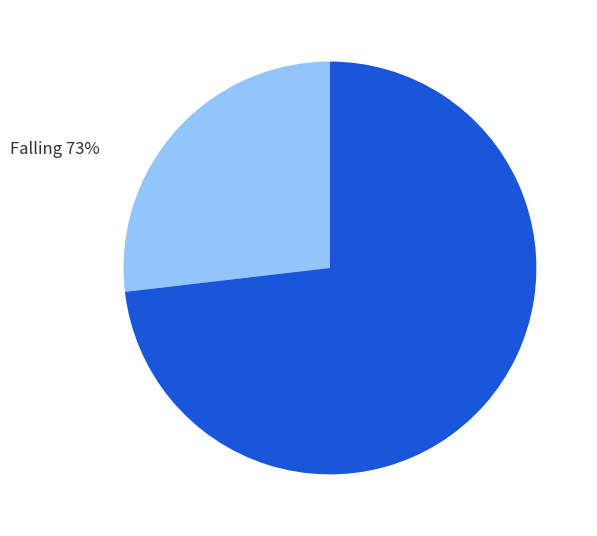

How many segments does this pie chart have?

2